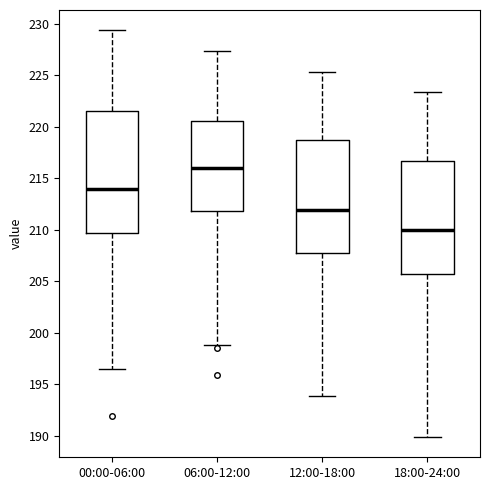

Which box has the lowest median line?

18:00-24:00